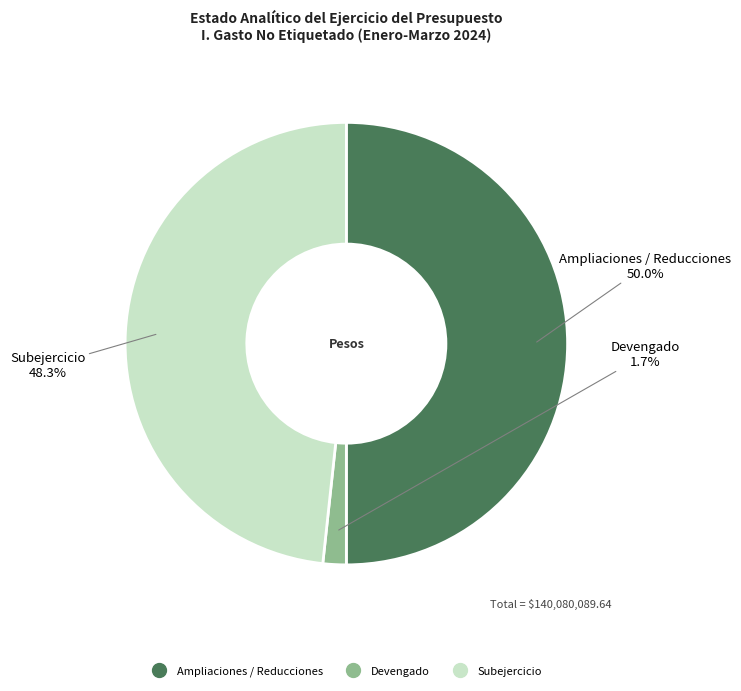

To the nearest percent, what portion does Devengado represent?

2%